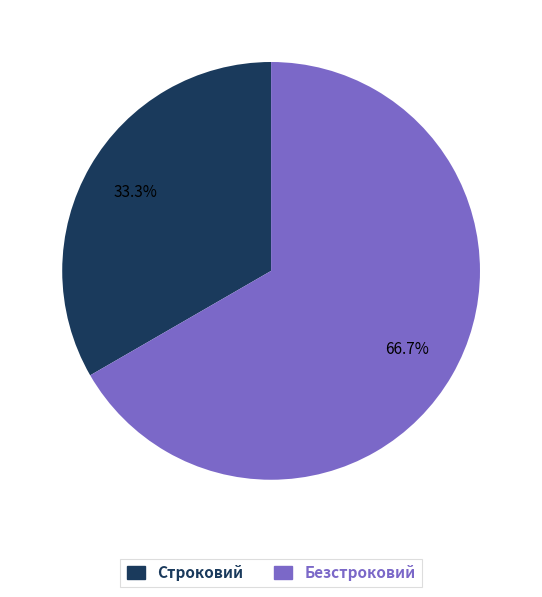

What percentage is the Безстроковий slice, to the nearest percent?

67%